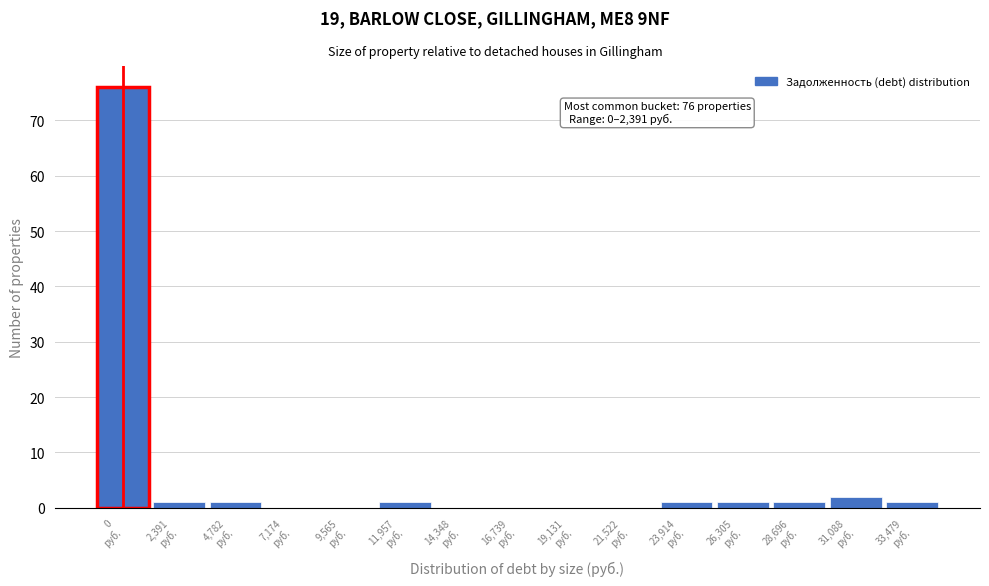

What is the greatest value displayed?

76